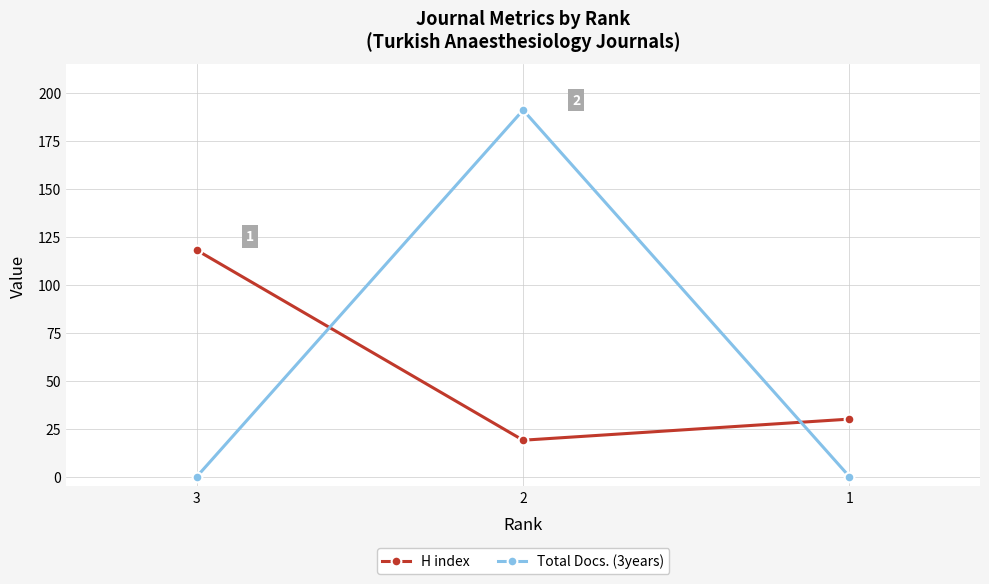

Reading right to left, list all the values displayed in this chart.

H index: 30	19	118
Total Docs. (3years): 0	191	0